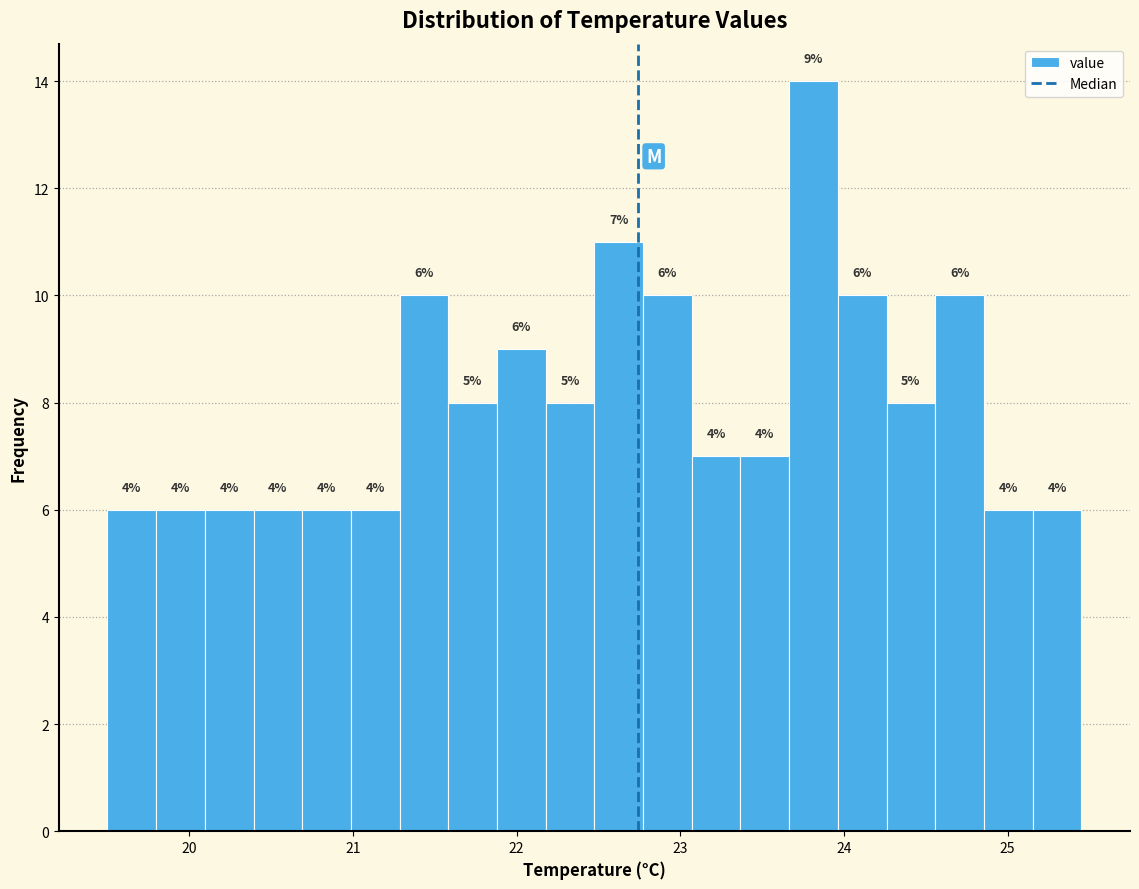

Read against the x-axis, roughly where is the centre of the tallest bar?

23.8